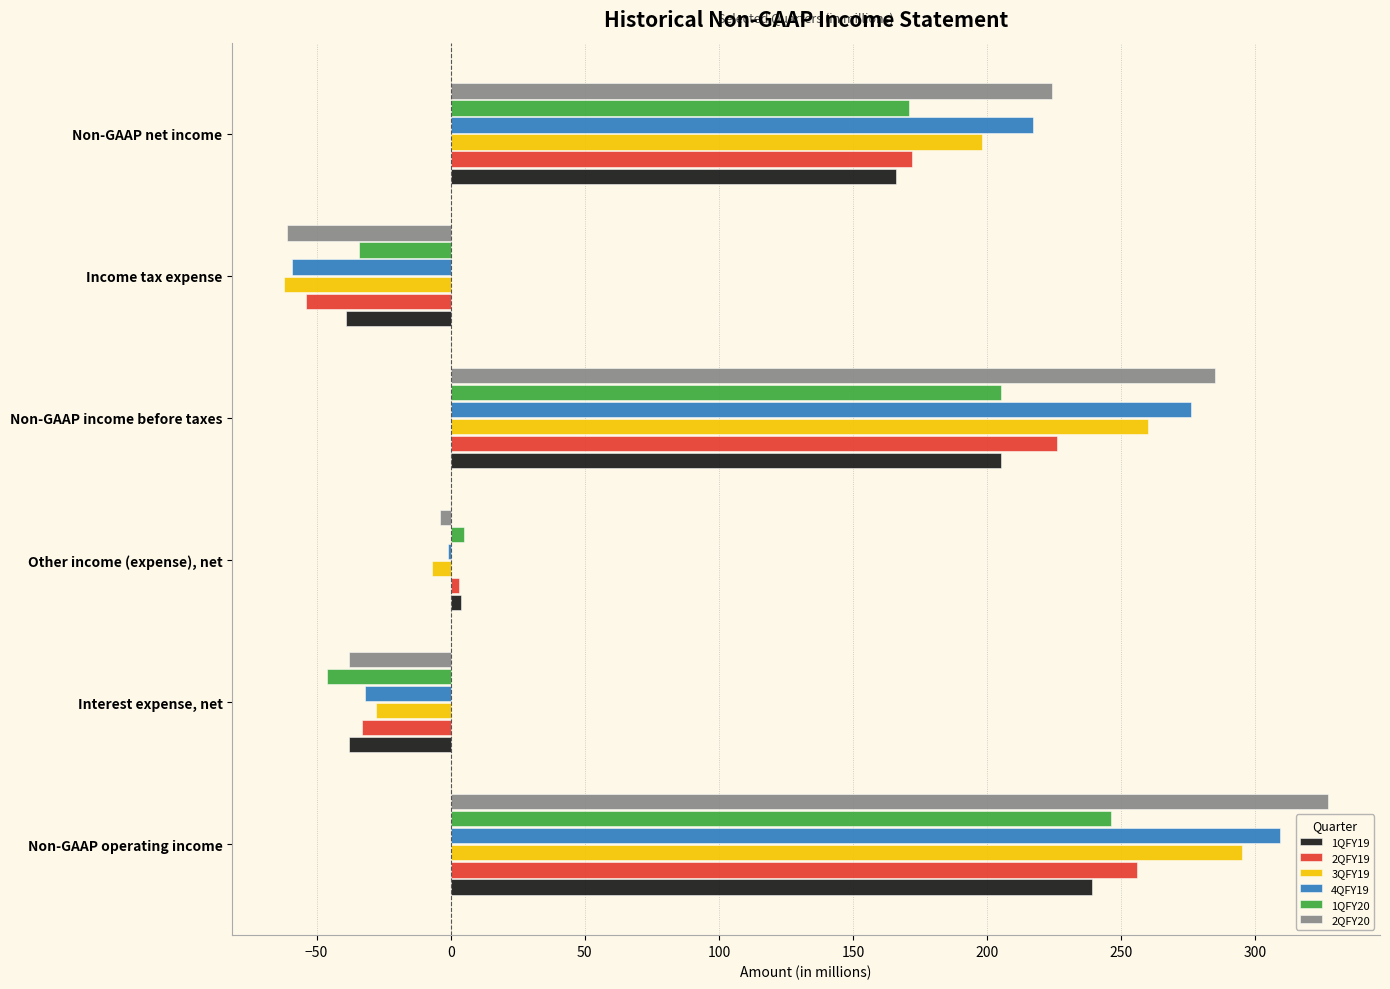

The 1QFY20 series shows 84 at Non-GAAP operating income. True or false?

False